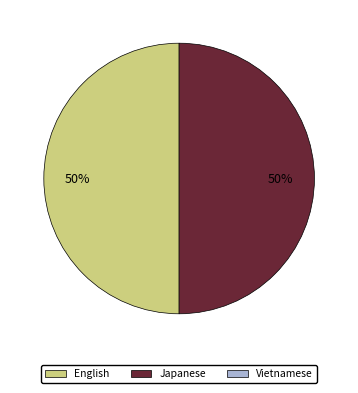

How many slices are in this pie chart?

2